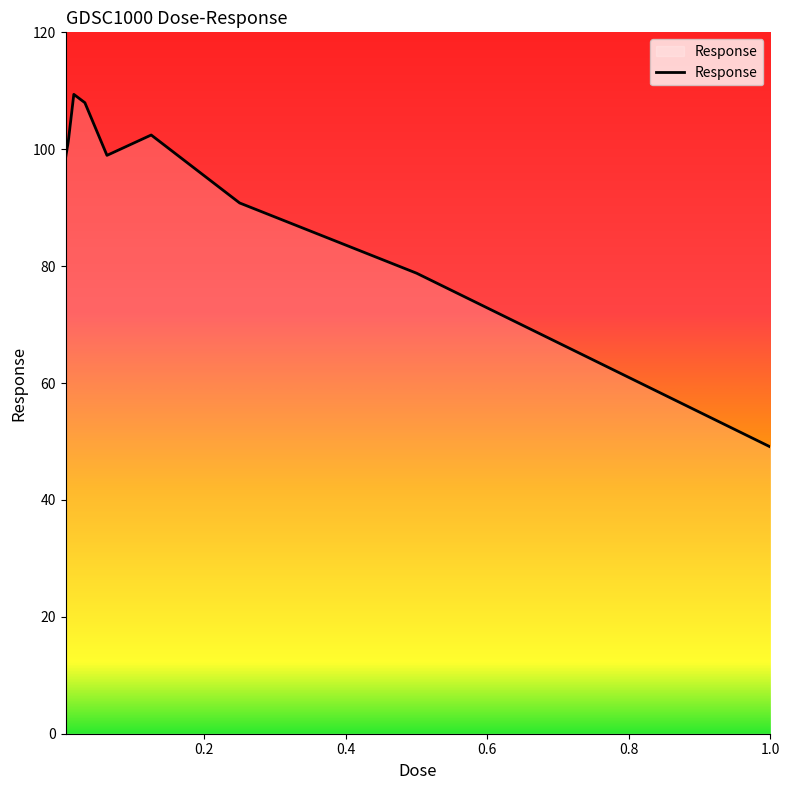

What is the minimum value shown in the chart?

49.1